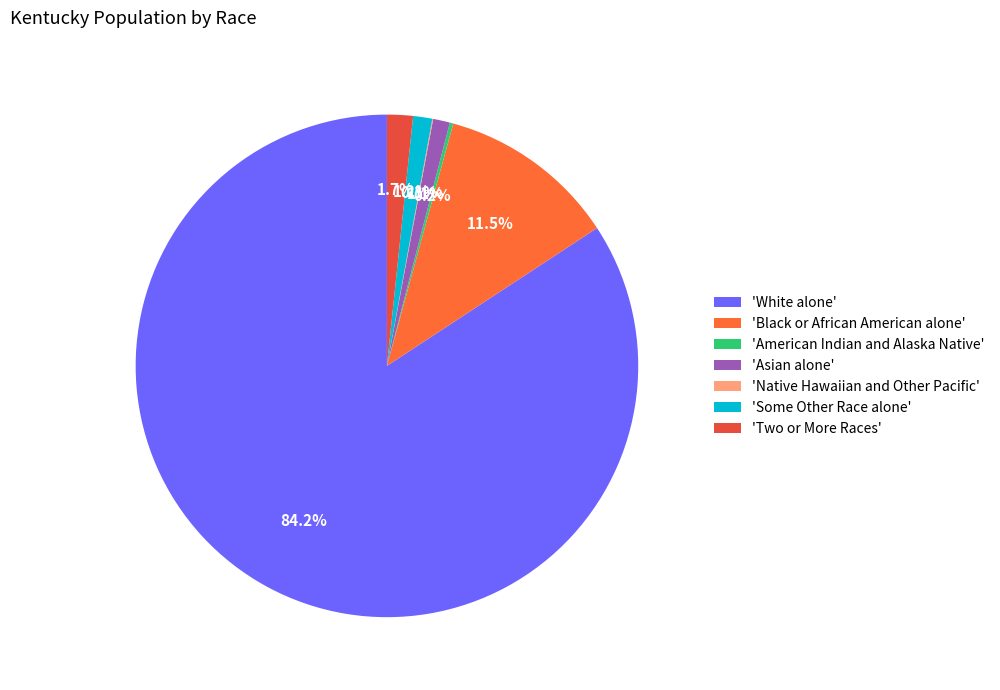

Count the number of slices in the pie.

7